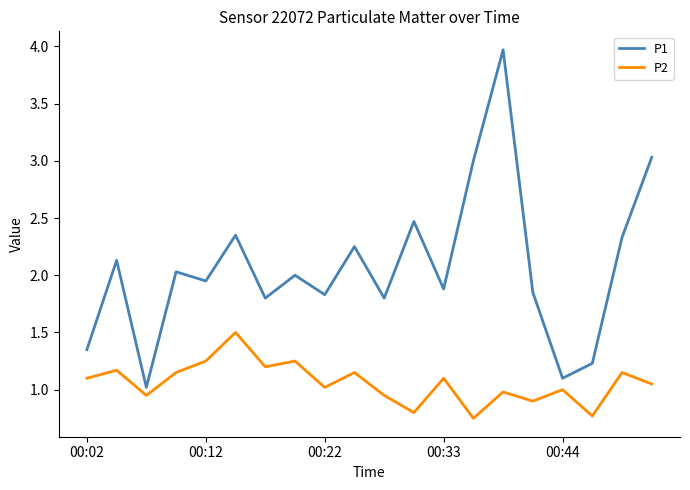

True or false: P1 and P2 cross at least once.

False